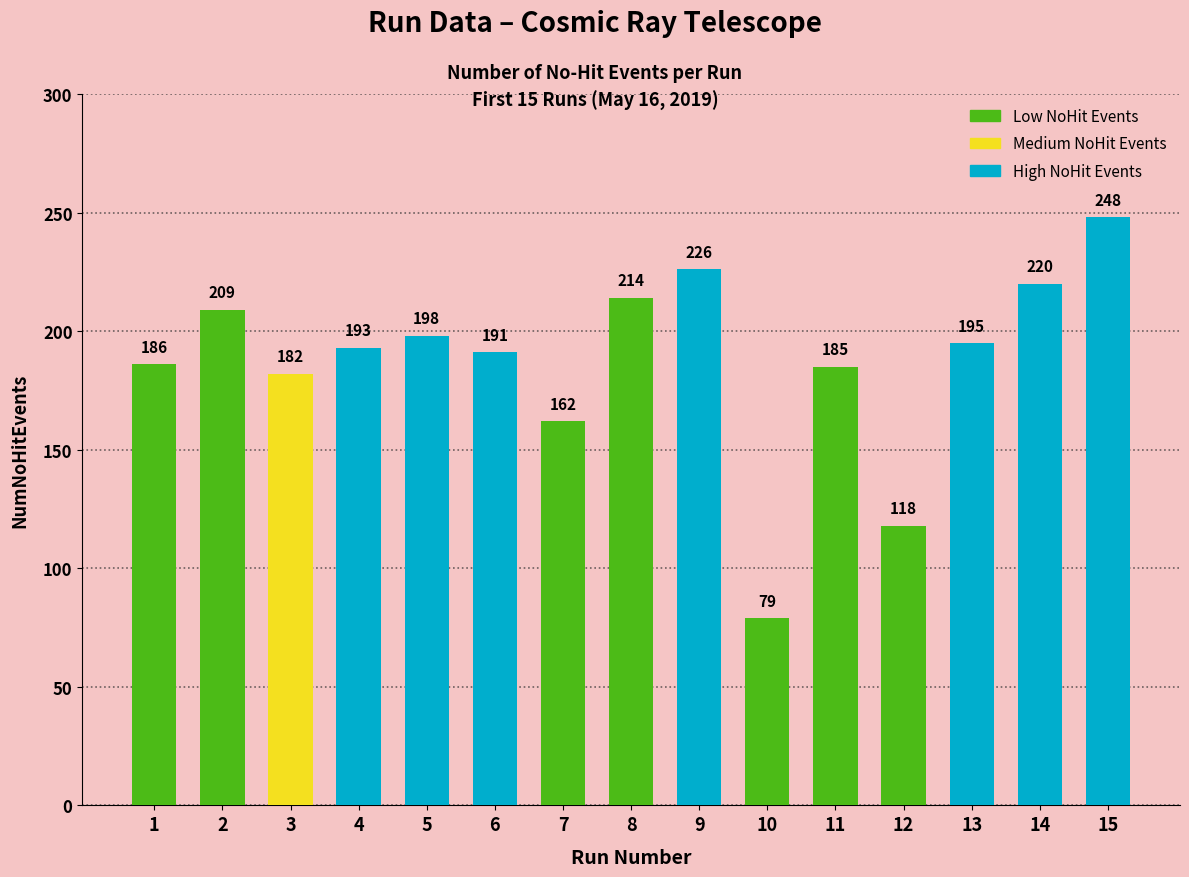

What is the smallest value displayed?

79